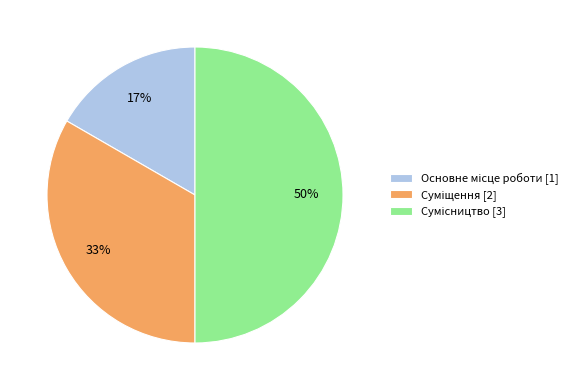

How many segments does this pie chart have?

3